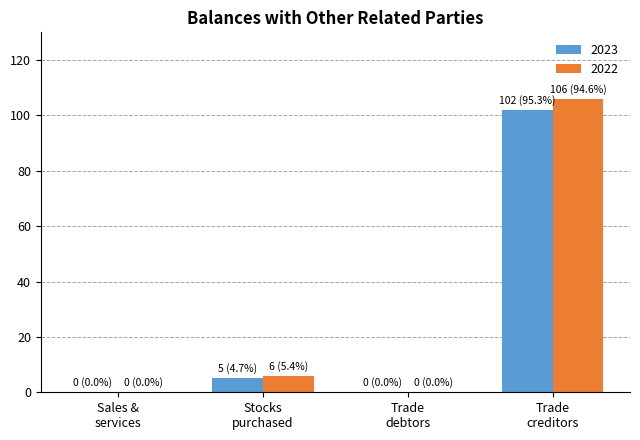

What is the maximum value shown in the chart?

106